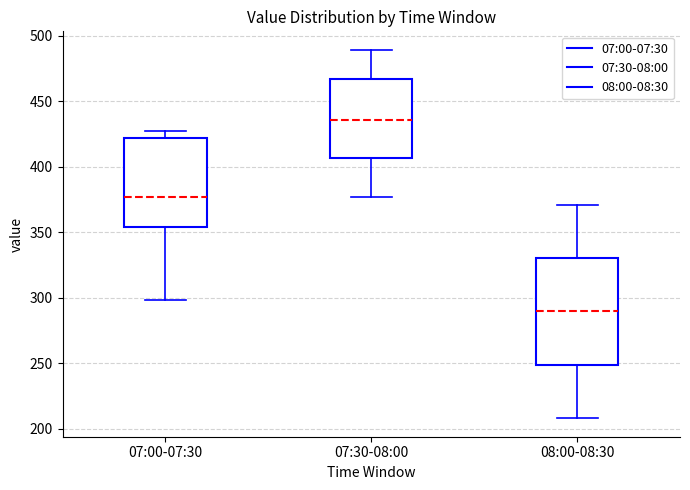

Comparing the boxes themselves (not the whiskers), which one is the tallest?

08:00-08:30